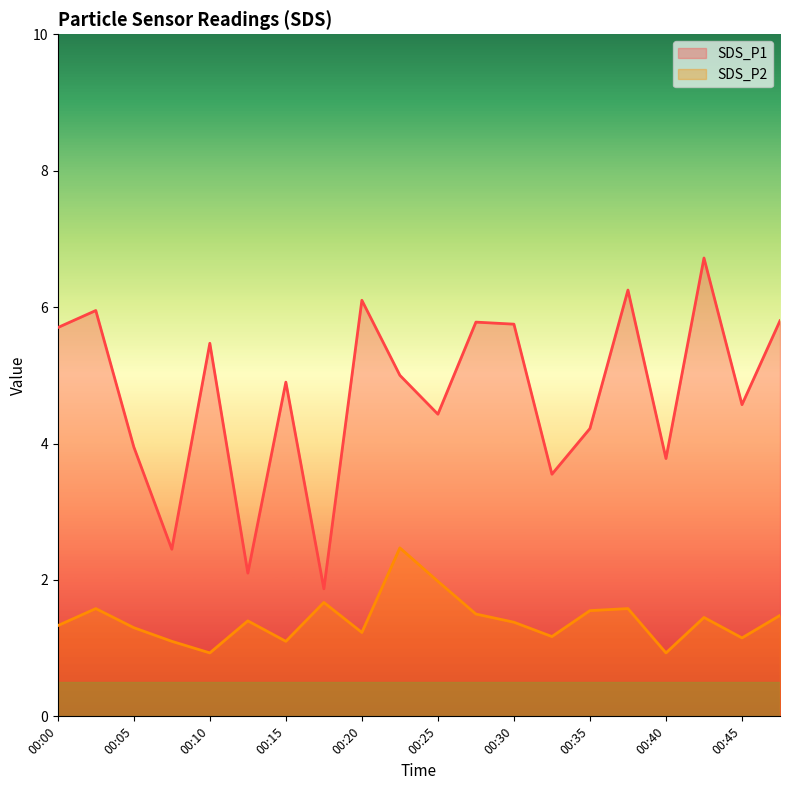

List the series in order of their peak value, lowest first.

SDS_P2, SDS_P1